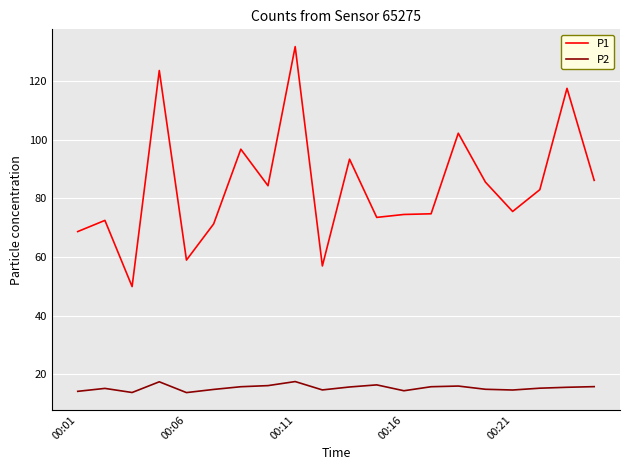

True or false: P2 and P1 intersect in this chart.

False